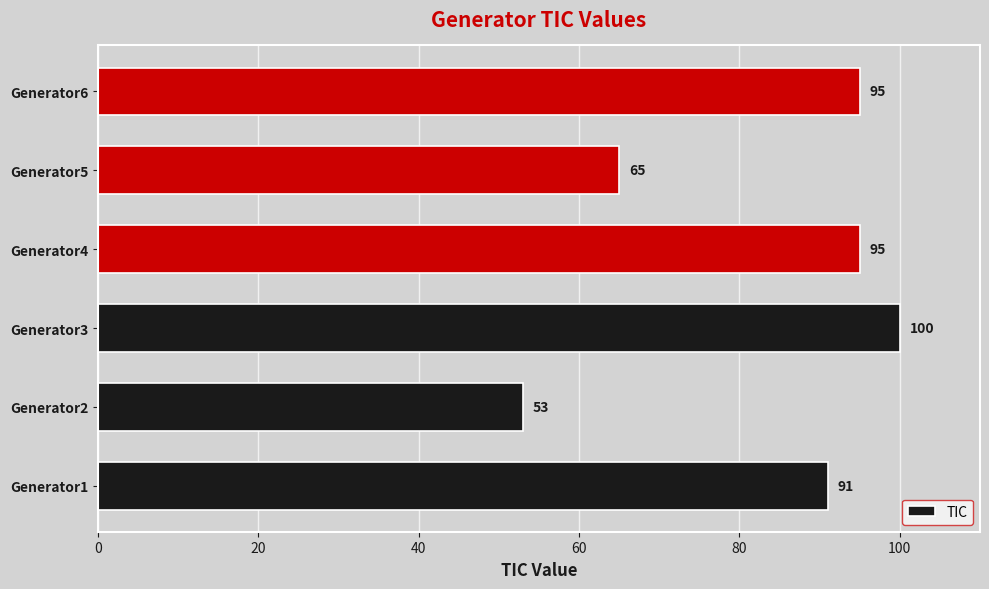

True or false: the data shows 19 at Generator1.

False